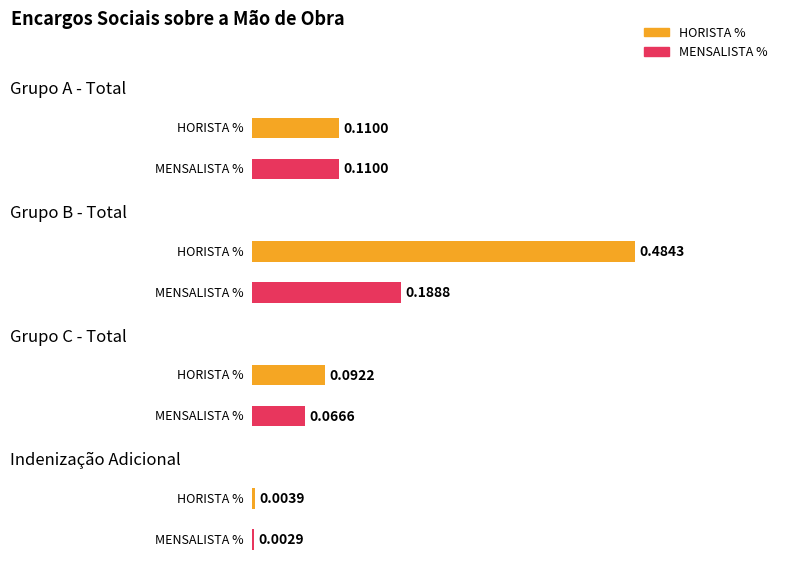

What is the label of the 1st bar from the left?

Grupo A - Total